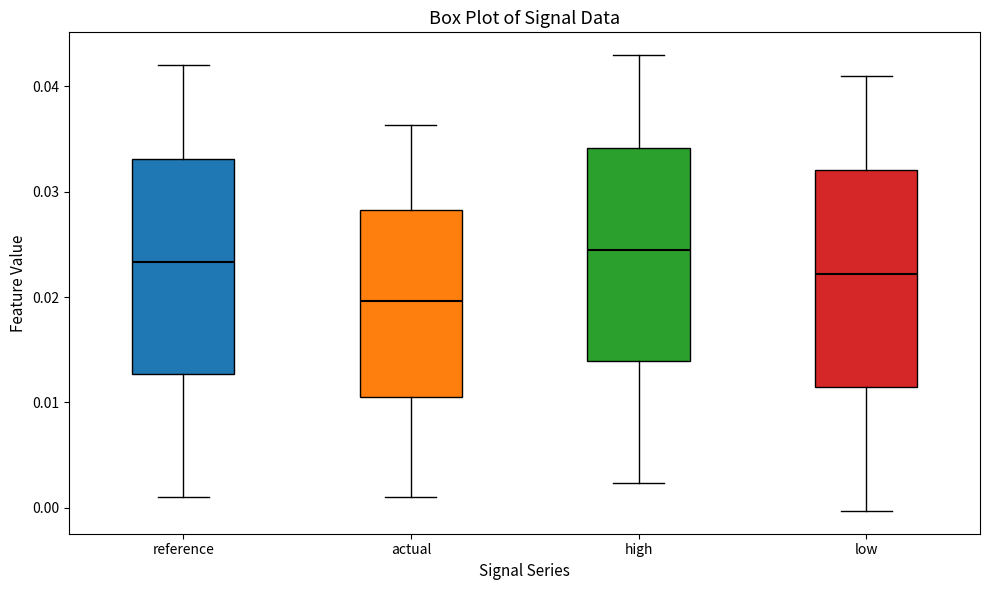

Reading left to right, transcribe this box plot: for each box, give where its median line is, the range the box spans, and where its two whiskers end, as read against the y-axis. The values are not printed on the chart, so give them approximately, as read against the axis.

reference: median 0.023, box 0.013 to 0.033, whiskers 0.001 to 0.042
actual: median 0.020, box 0.011 to 0.028, whiskers 0.001 to 0.036
high: median 0.024, box 0.014 to 0.034, whiskers 0.002 to 0.043
low: median 0.022, box 0.011 to 0.032, whiskers 0.000 to 0.041